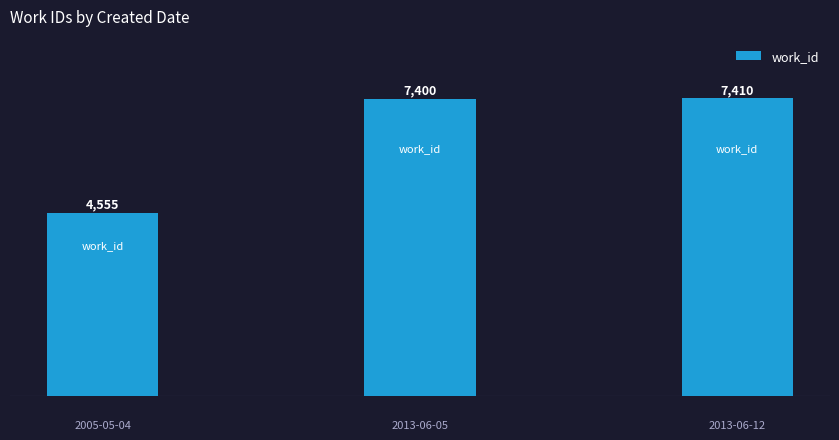

What is the average value?

6455